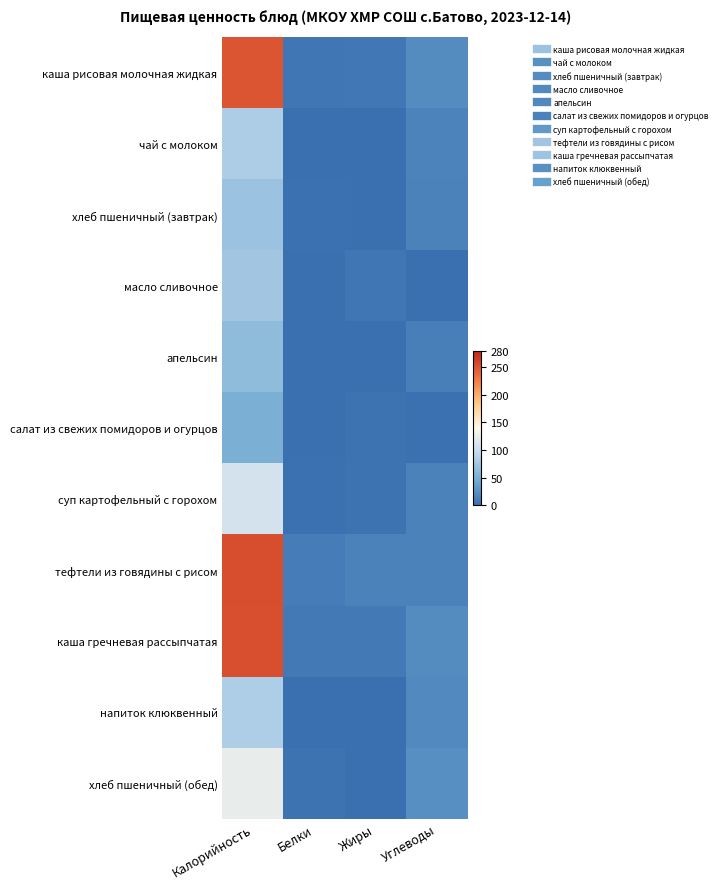

What is the spread (max minus min) of values at Жиры?

15.3